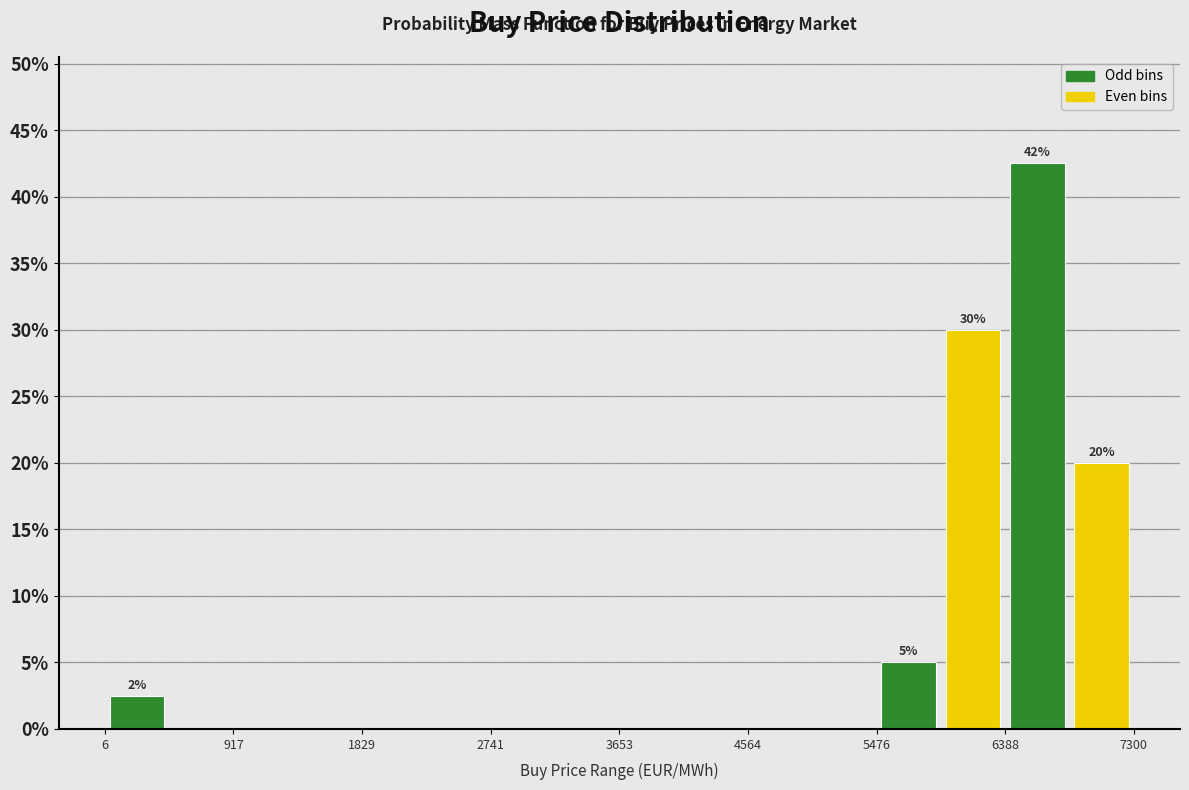

Over which range of the x-axis is the bar tallest?

6400 to 6800